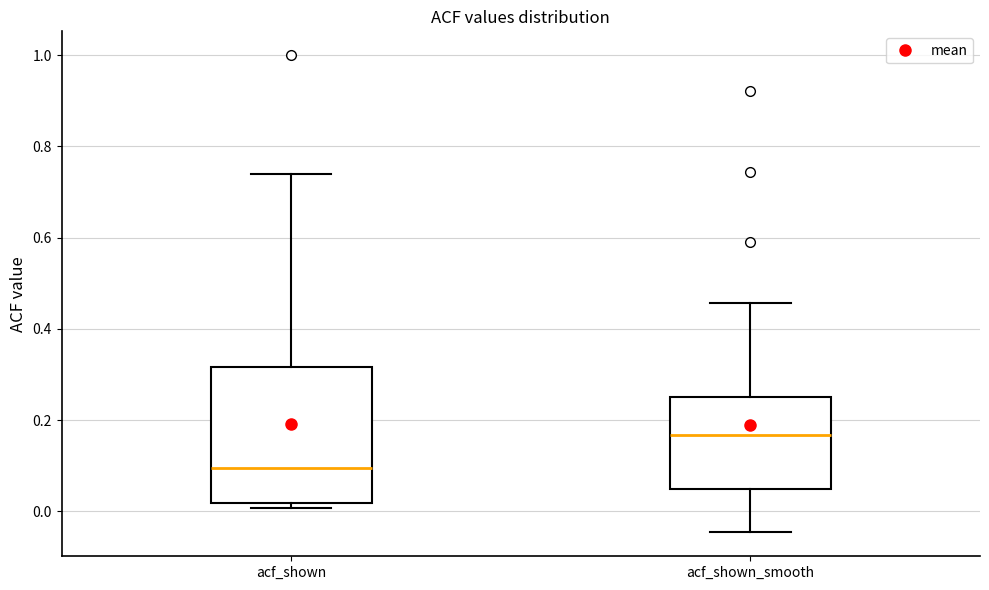

Reading left to right, transcribe this box plot: for each box, give where its median line is, the range the box spans, and where its two whiskers end, as read against the y-axis. The values are not printed on the chart, so give them approximately, as read against the axis.

acf_shown: median 0.10, box 0.02 to 0.32, whiskers 0.00 to 0.74
acf_shown_smooth: median 0.16, box 0.04 to 0.26, whiskers -0.04 to 0.46